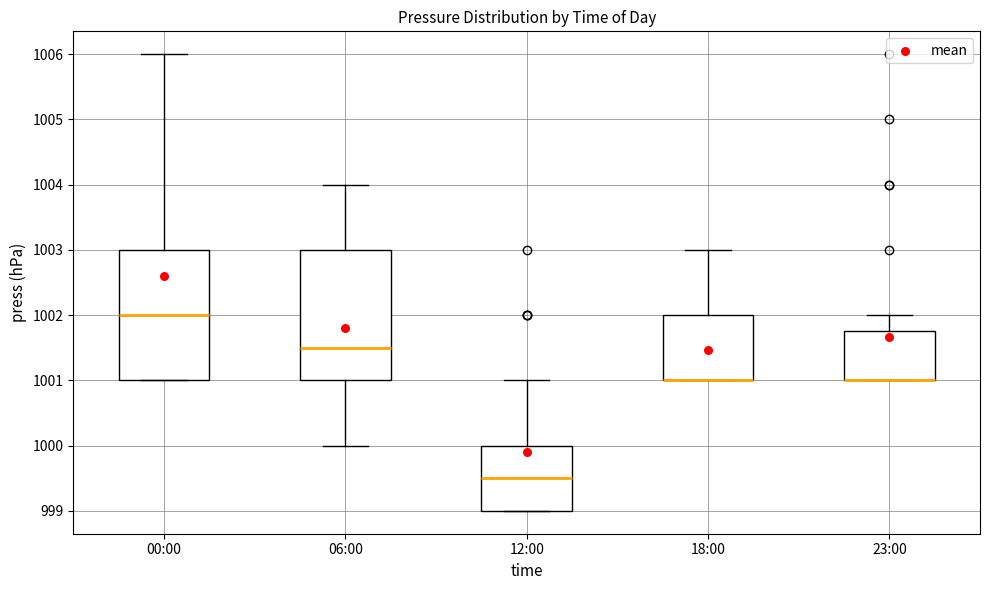

Reading left to right, read every box against the y-axis: the position of its median line, the range the box covers, and the ends of its whiskers. The values are not printed on the chart, so give them approximately, as read against the axis.

00:00: median 1002.0, box 1001.0 to 1003.0, whiskers 1001.0 to 1006.0
06:00: median 1001.5, box 1001.0 to 1003.0, whiskers 1000.0 to 1004.0
12:00: median 999.5, box 999.0 to 1000.0, whiskers 999.0 to 1001.0
18:00: median 1001.0 (drawn on the box's lower edge), box 1001.0 to 1002.0, whiskers 1001.0 to 1003.0
23:00: median 1001.0 (drawn on the box's lower edge), box 1001.0 to 1001.8, whiskers 1001.0 to 1002.0